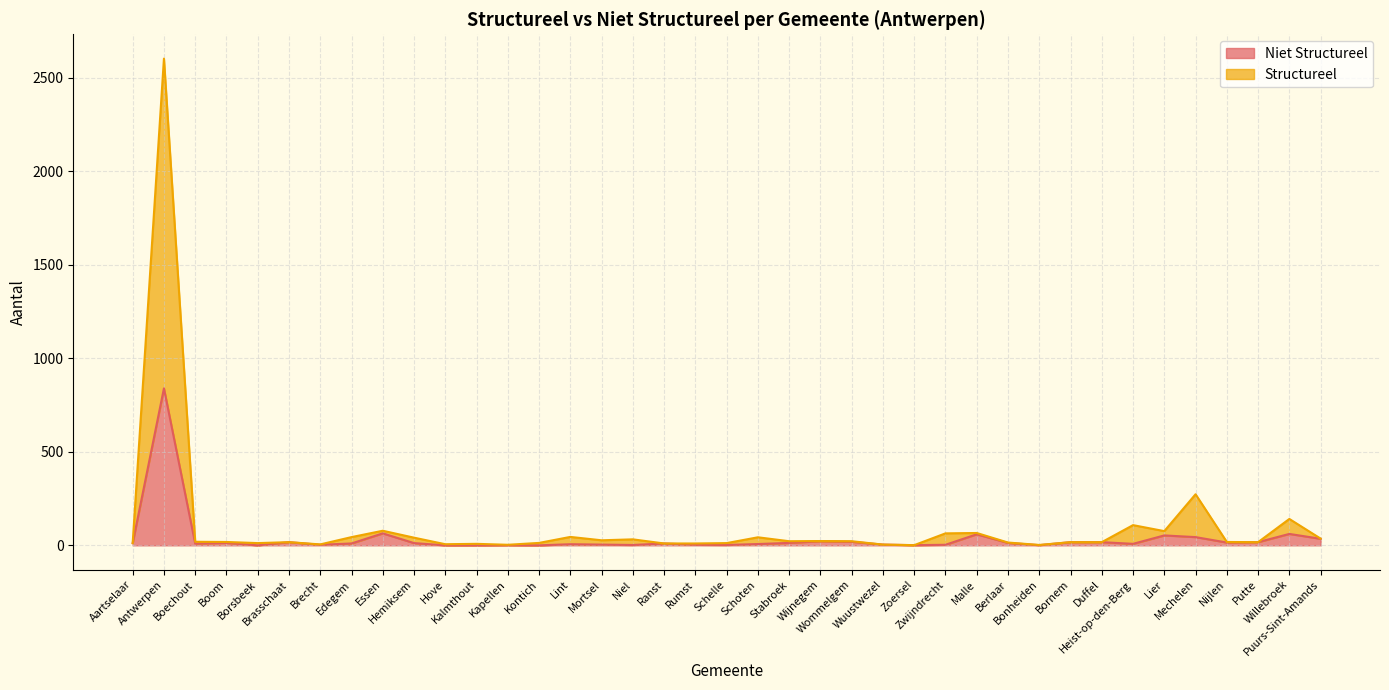

Which label corresponds to the largest value in the chart?

Antwerpen